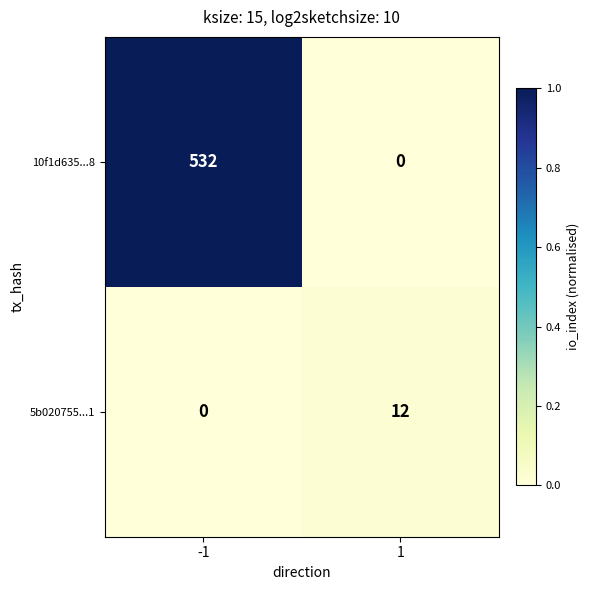

How many positive values does the 10f1d635...8 series have?

1